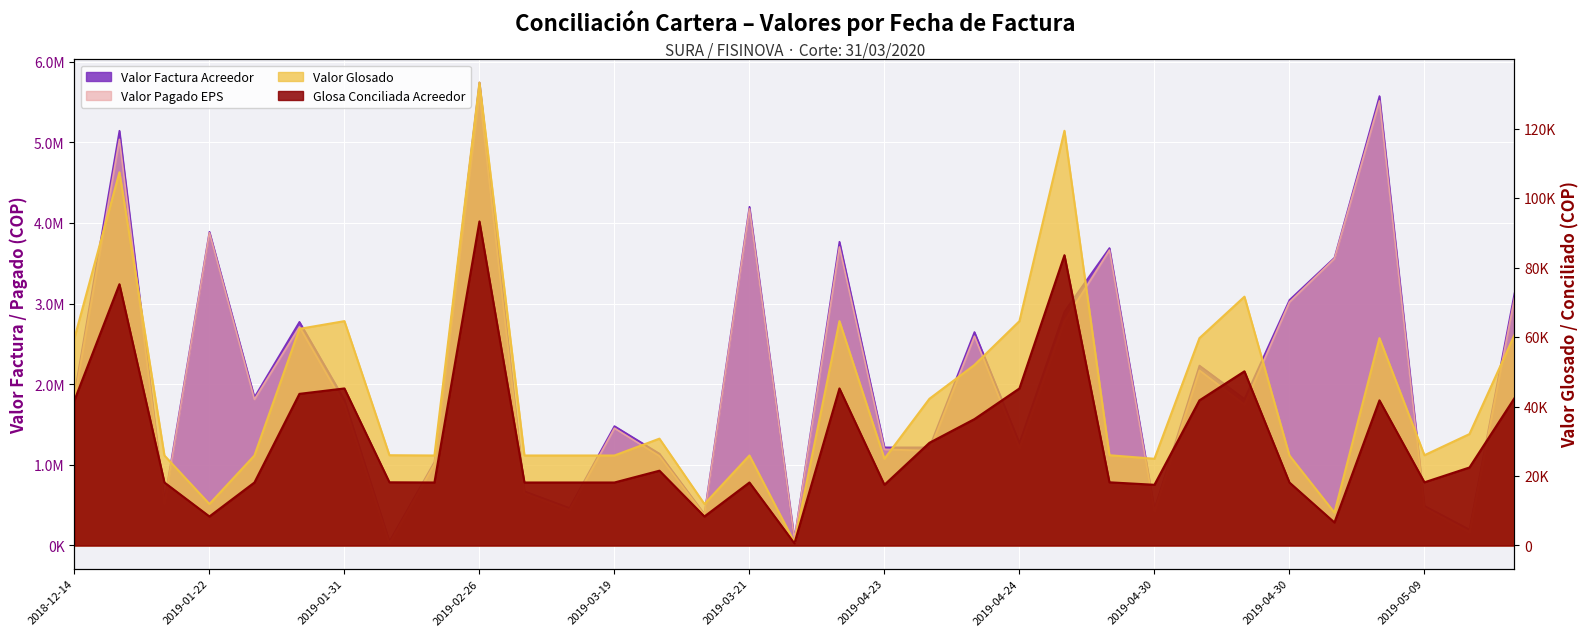

What is the difference between the Valor Pagado EPS values at 2019-02-20 and 2019-01-18?

4026853.0